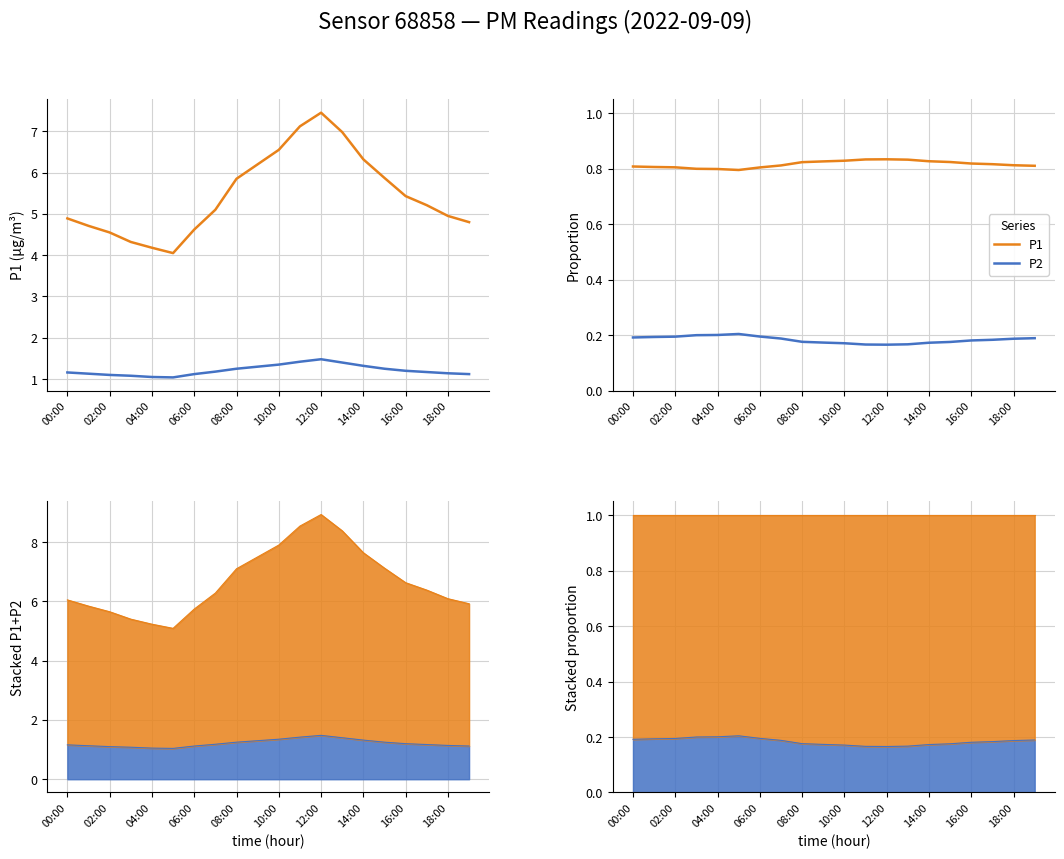

What is the difference between the highest and lowest values at 14:00?

0.7